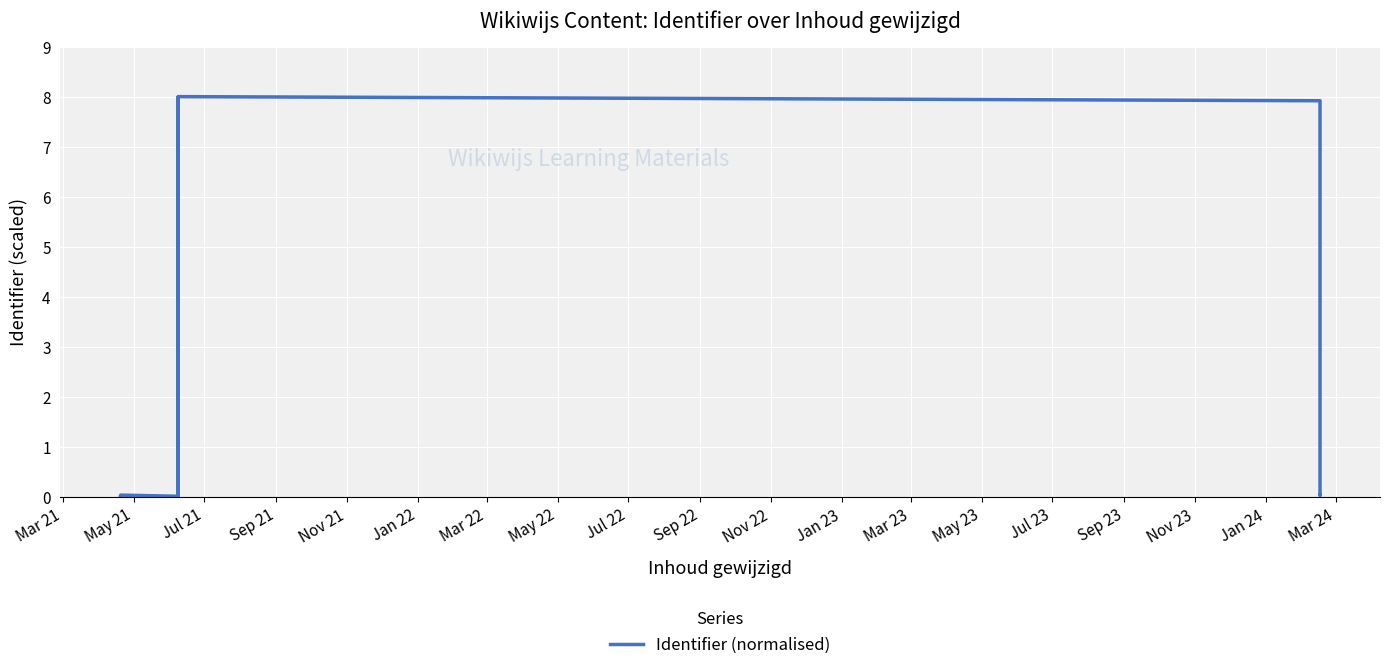

What position from the left is Jul 22?

9